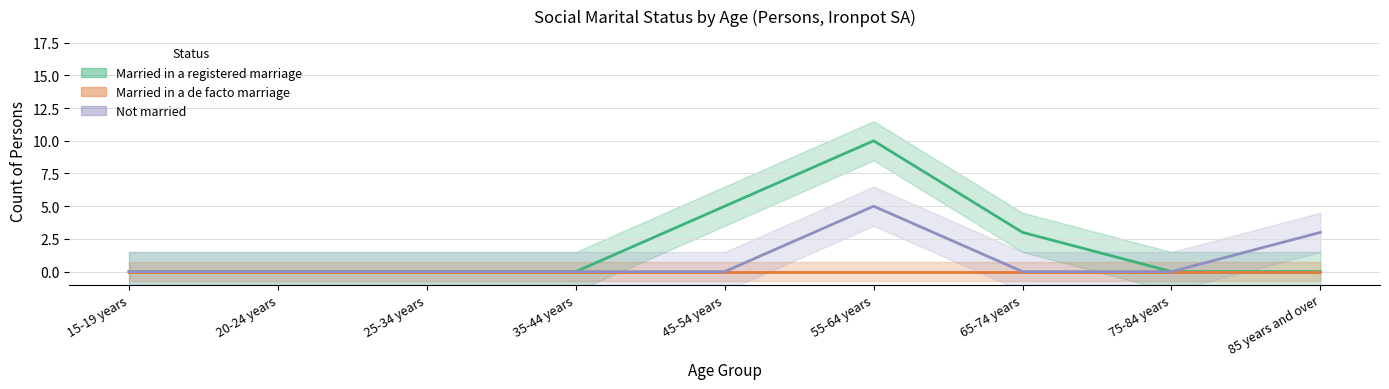

What is the spread (max minus min) of values at 85 years and over?

3